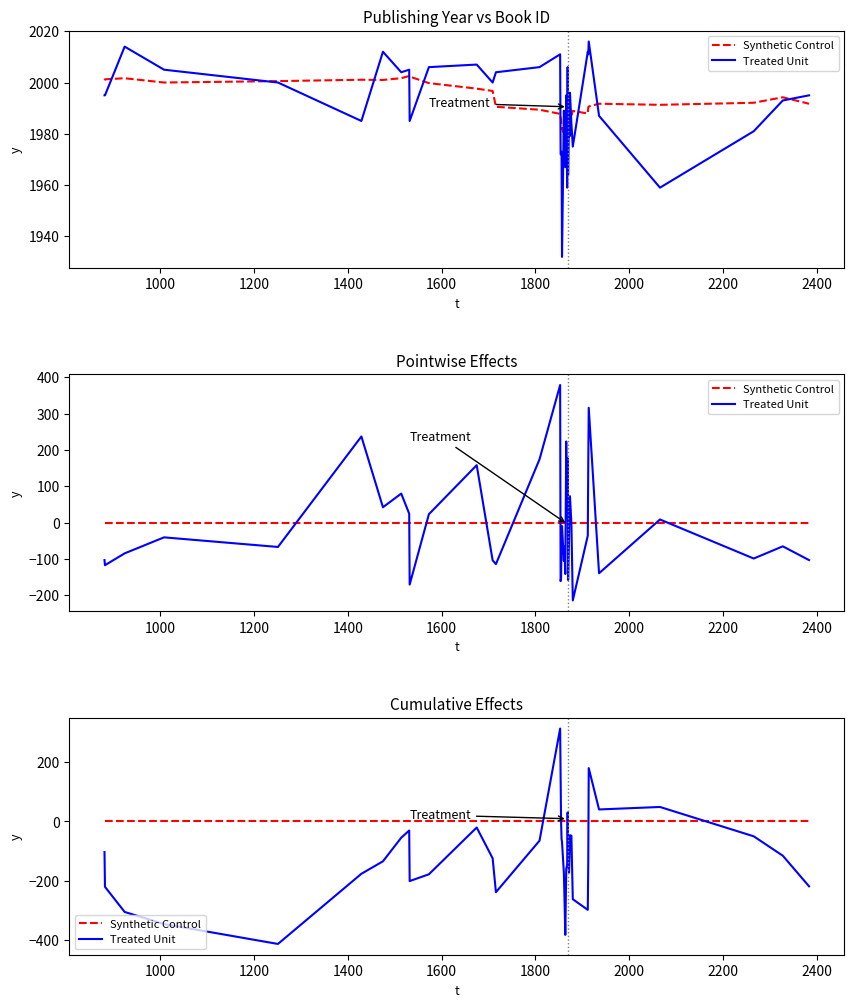

How many categories are shown in the chart?

40